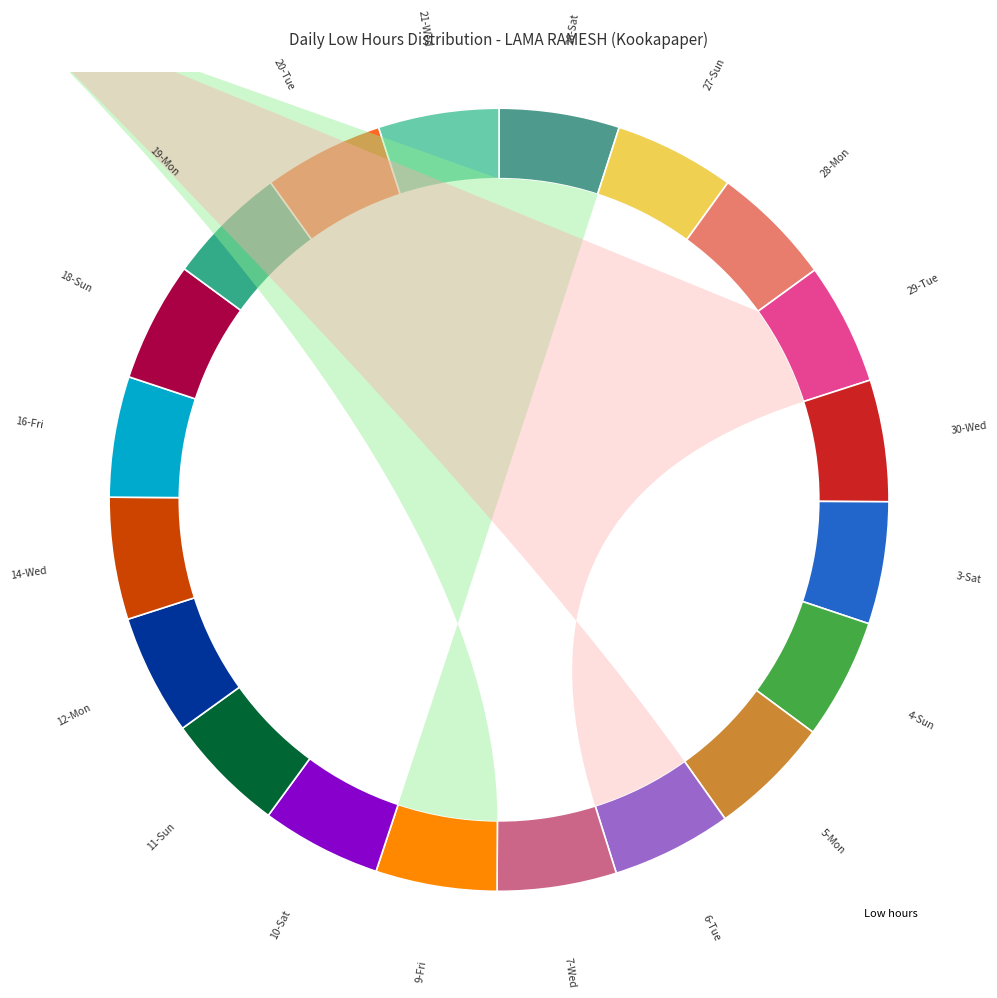

Rank the categories by value from highest to lowest.

3-Sat, 5-Mon, 14-Wed, 28-Mon, 29-Tue, 30-Wed, 9-Fri, 11-Sun, 21-Wed, 27-Sun, 19-Mon, 26-Sat, 4-Sun, 6-Tue, 12-Mon, 16-Fri, 10-Sat, 20-Tue, 18-Sun, 7-Wed